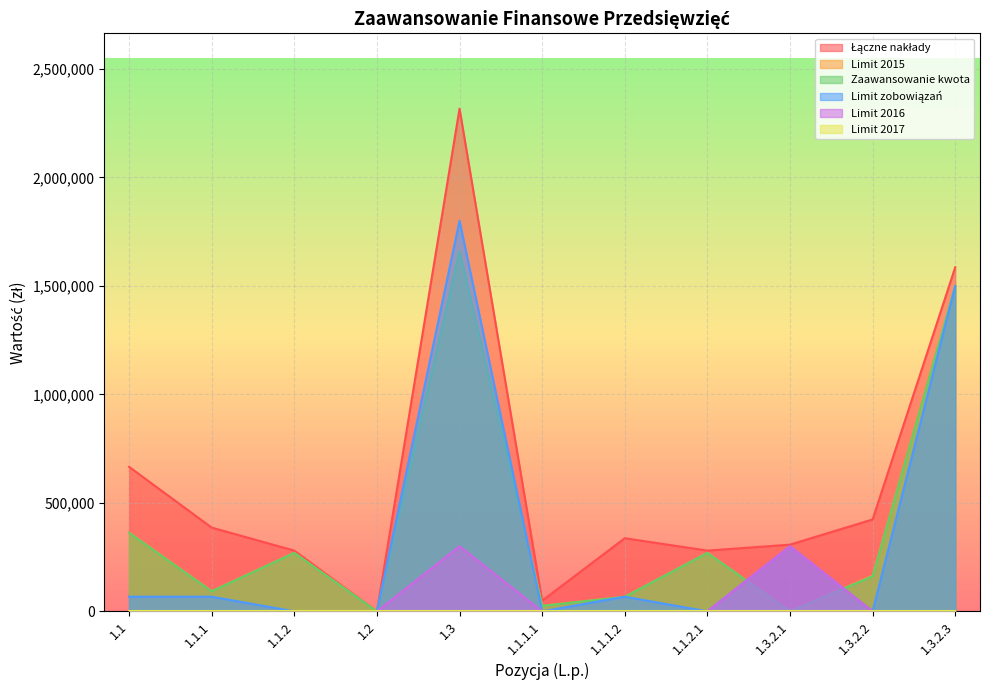

What position from the left is 1.1.1.2?

7